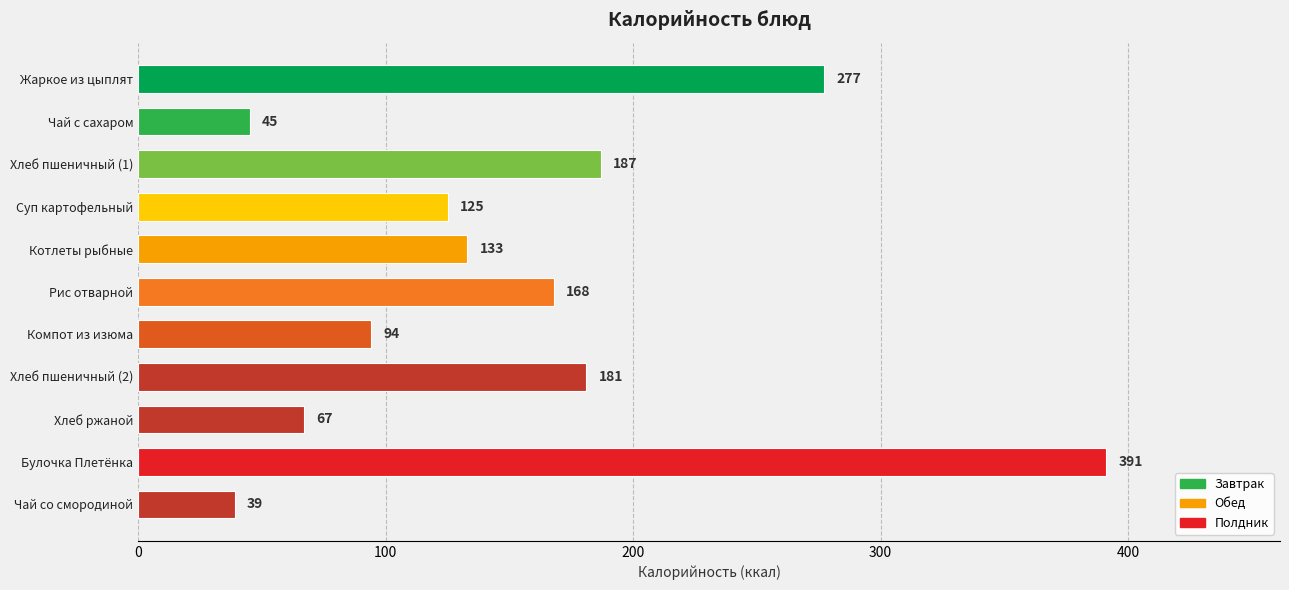

Reading top to bottom, what are all the values shown in this chart?

277	45	187	125	133	168	94	181	67	391	39